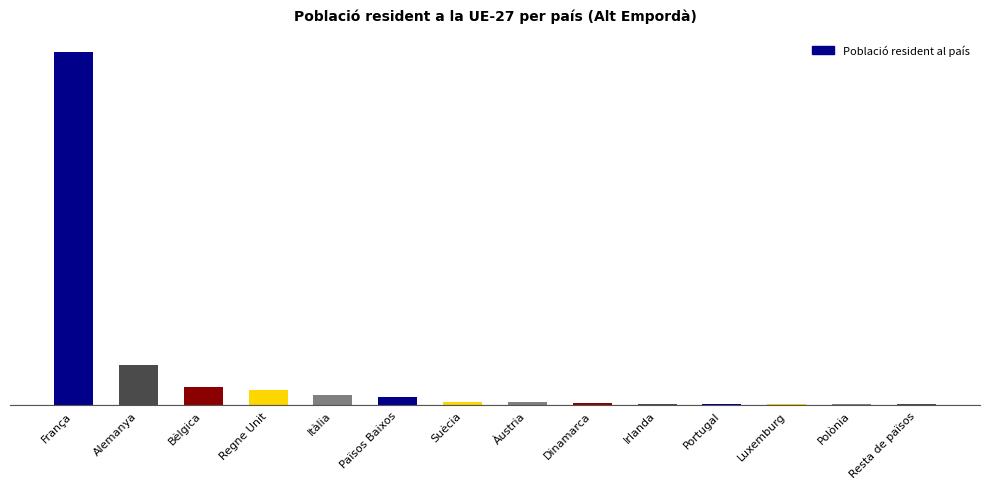

What is the sum of all values?

2105